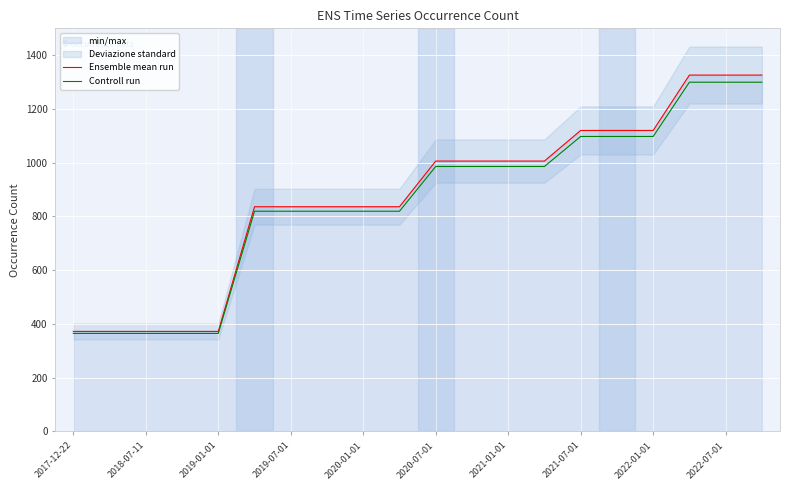

How many values in the Controll run series are below 985?

10